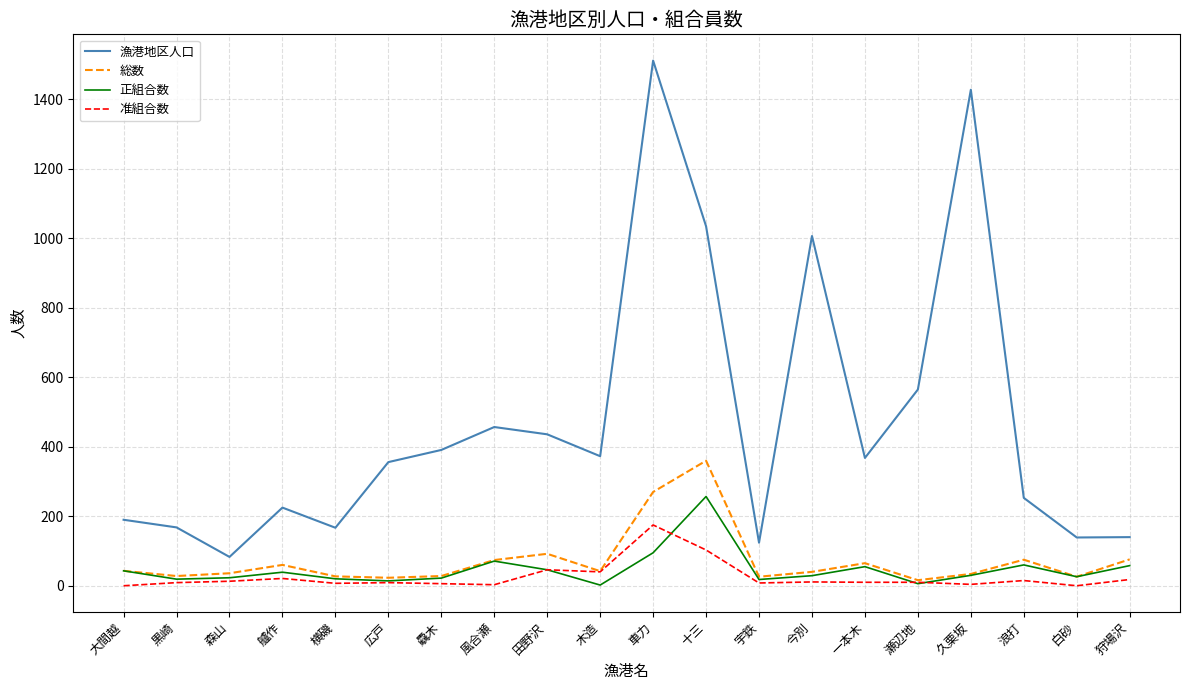

What position from the right is 大間越?

20